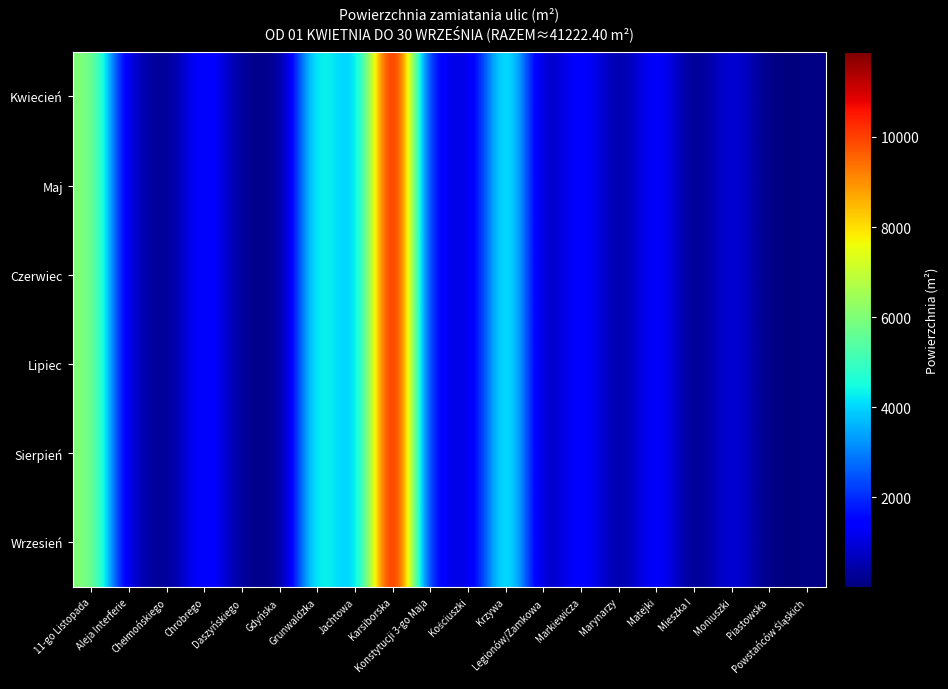

Which series has the largest total across all categories?

Kwiecień